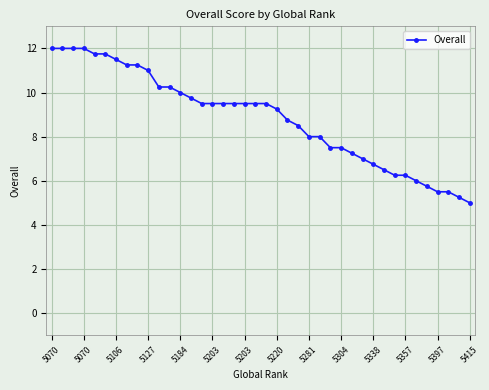

What is the average value?

8.8